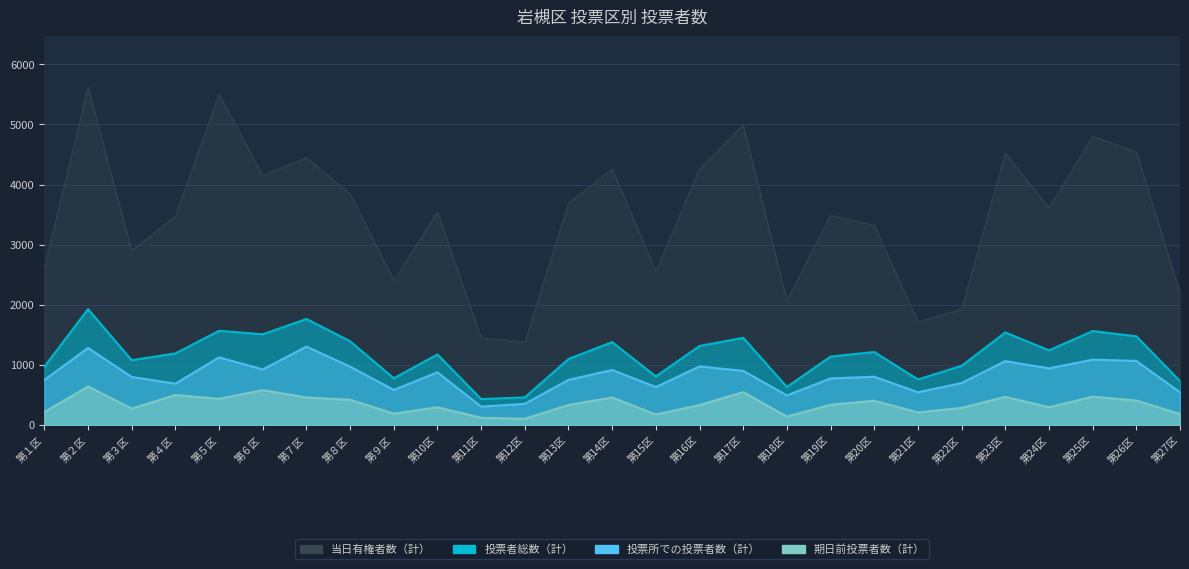

Does the chart display data point markers on the line(s)?

No